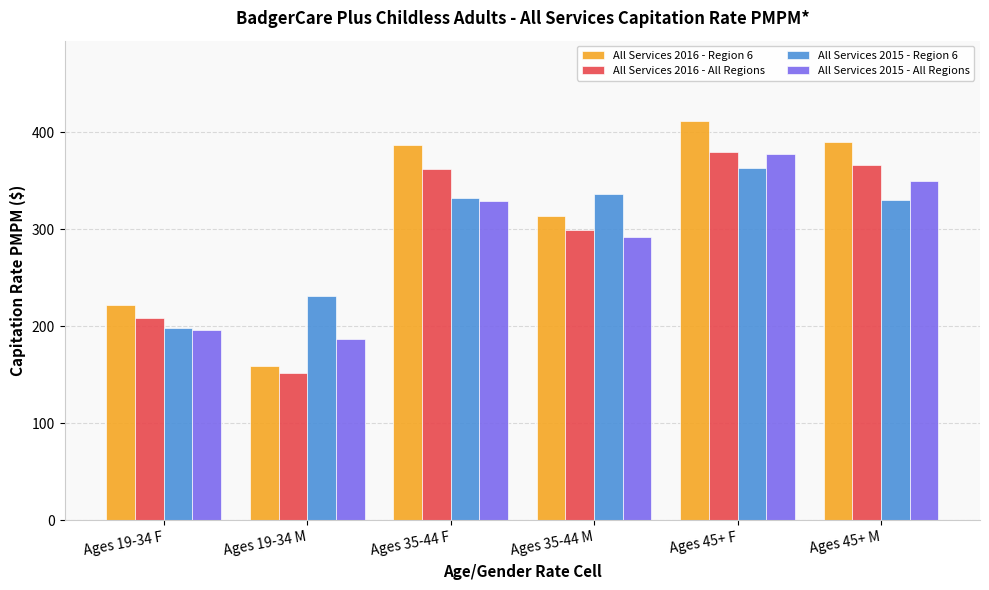

Which series has the widest spread of values?

All Services 2016 - Region 6